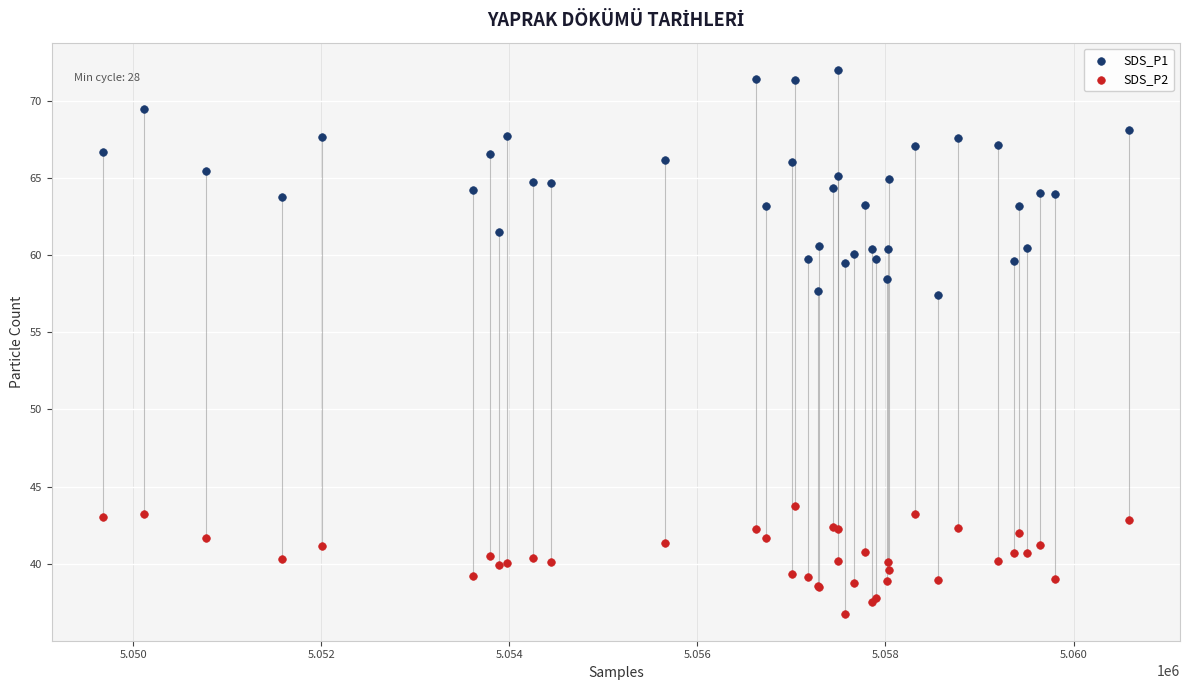

Which series has the widest spread of Y values?

SDS_P1